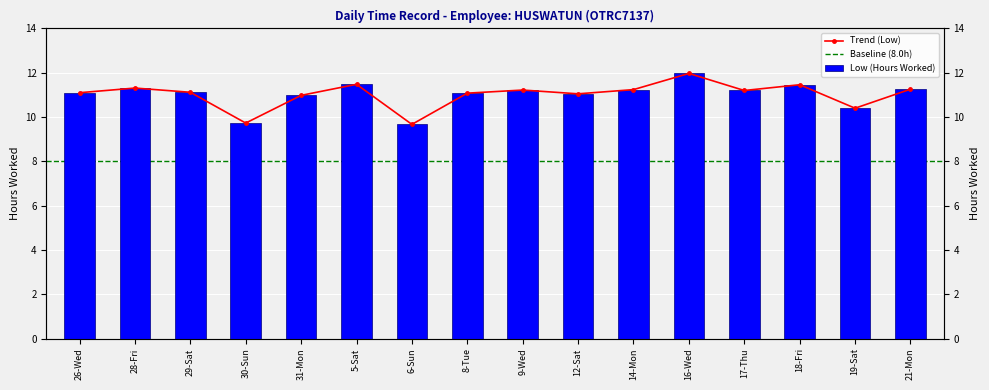

Count the number of categories in the chart.

16